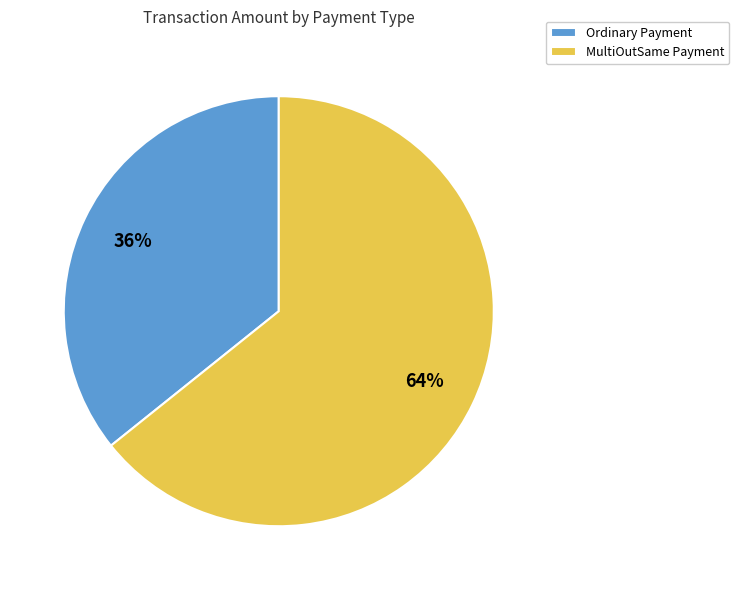

To the nearest percent, what is the combined percentage of MultiOutSame Payment and Ordinary Payment?

100%